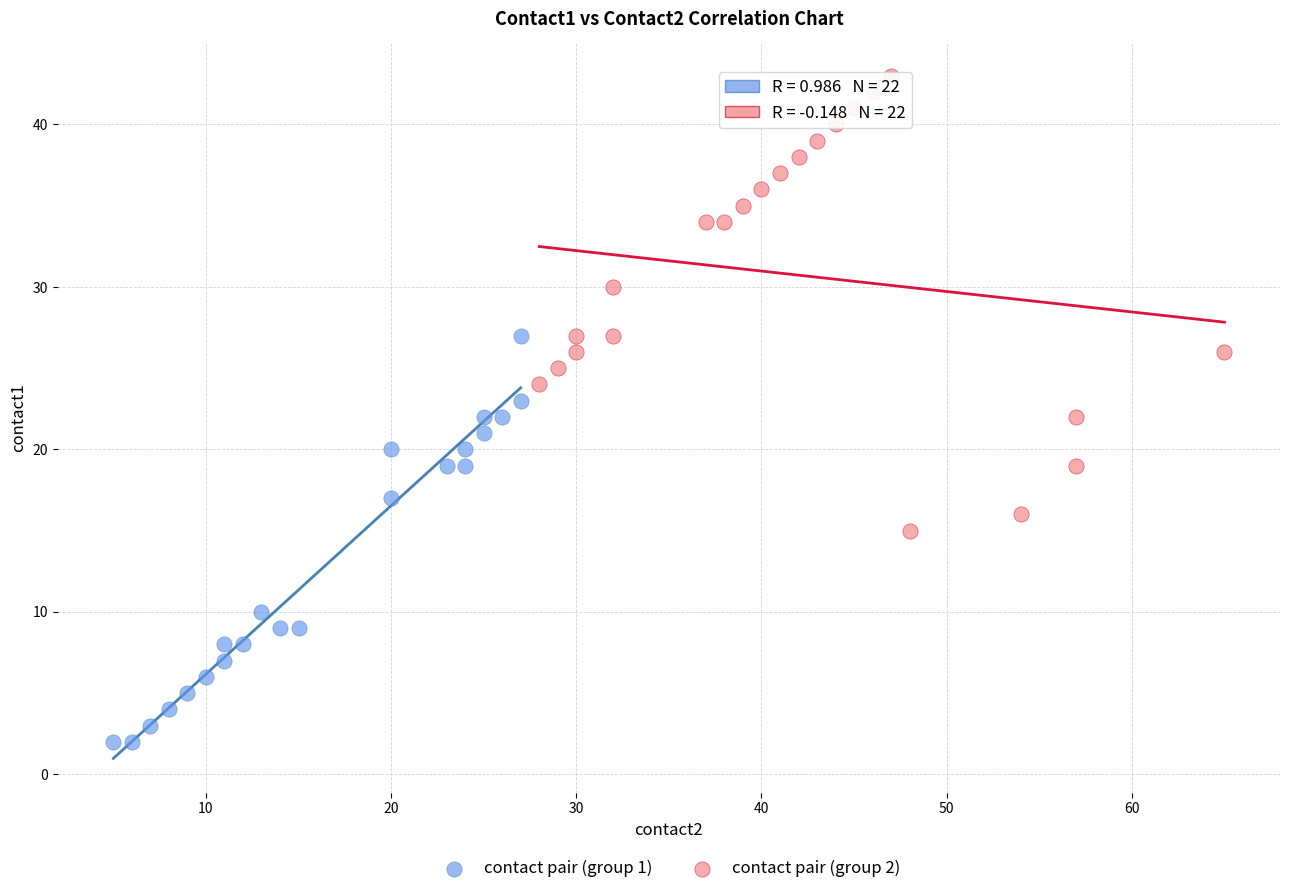

Which series contains the highest Y value?

contact pair (group 2)